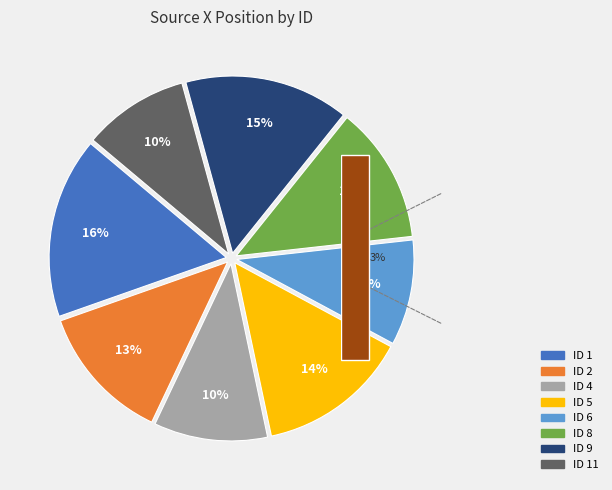

What percentage is NOT represented by 4?

90.0%